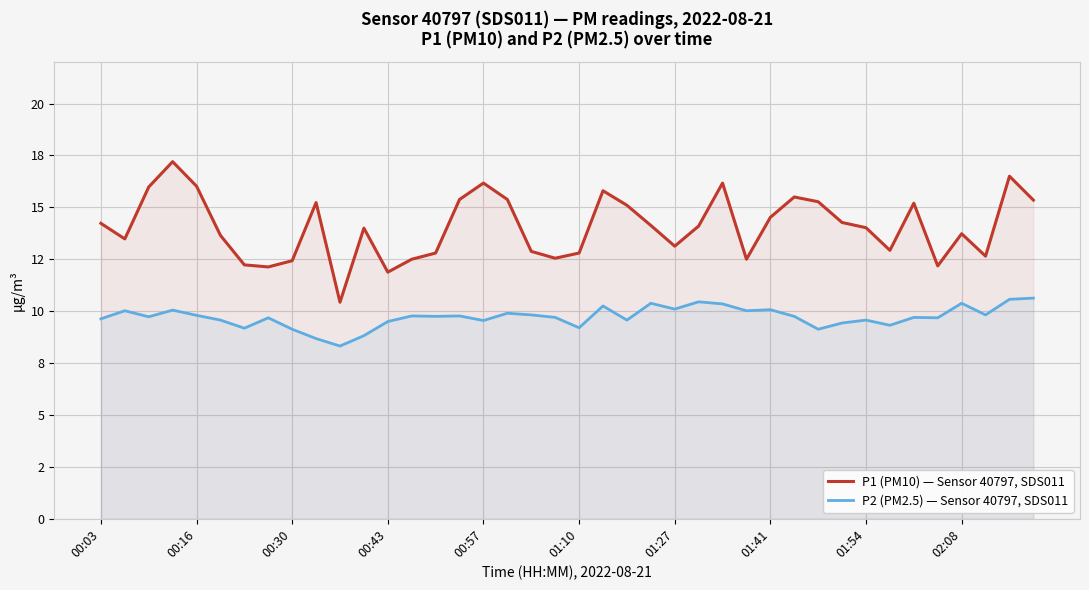

How many lines are shown in the chart?

2